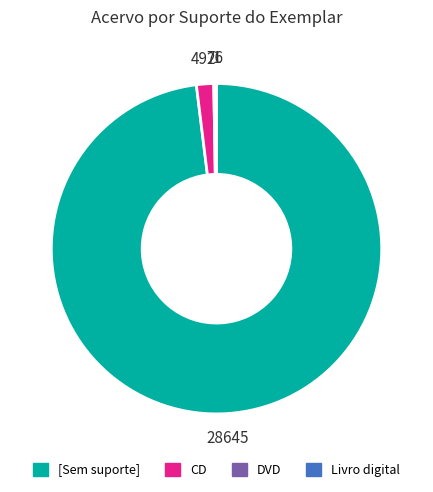

Does [Sem suporte] account for over 50% of the chart?

Yes